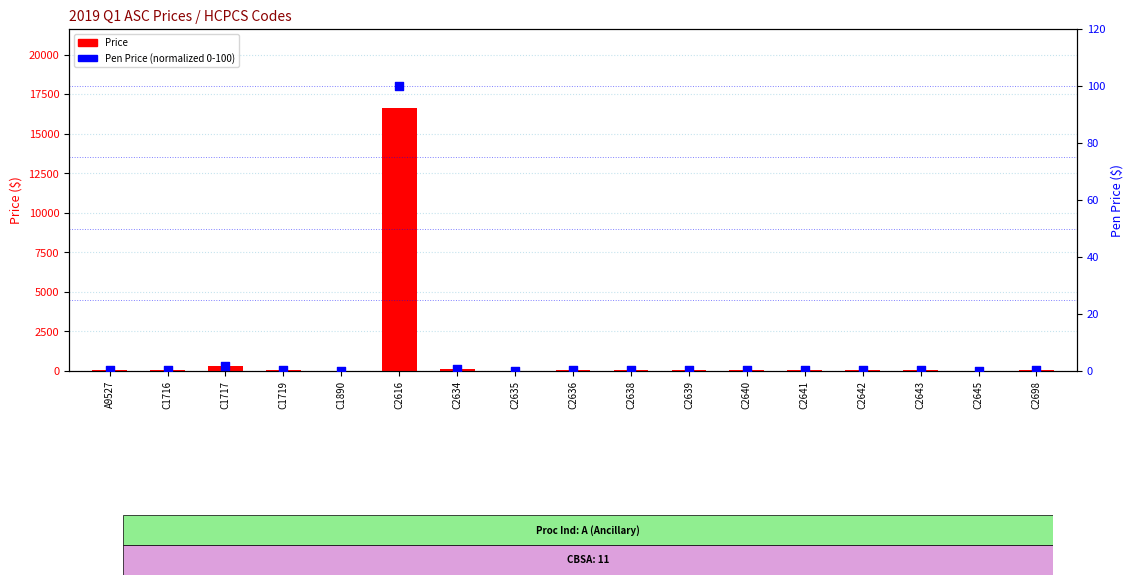

What are all the series names shown in the legend?

Price, Pen Price (norm)